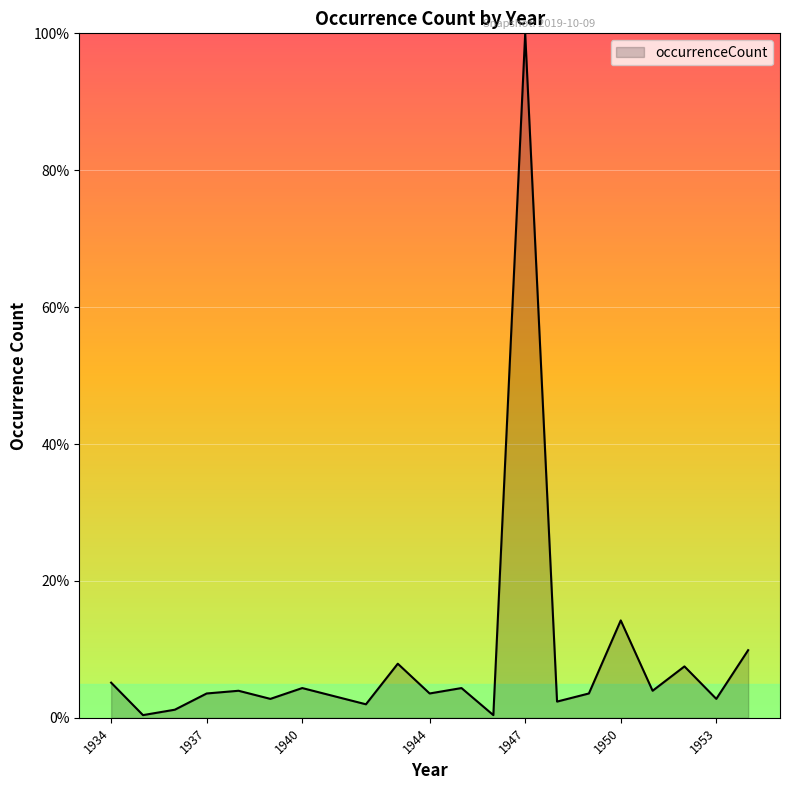

What is the maximum value shown in the chart?

100.0